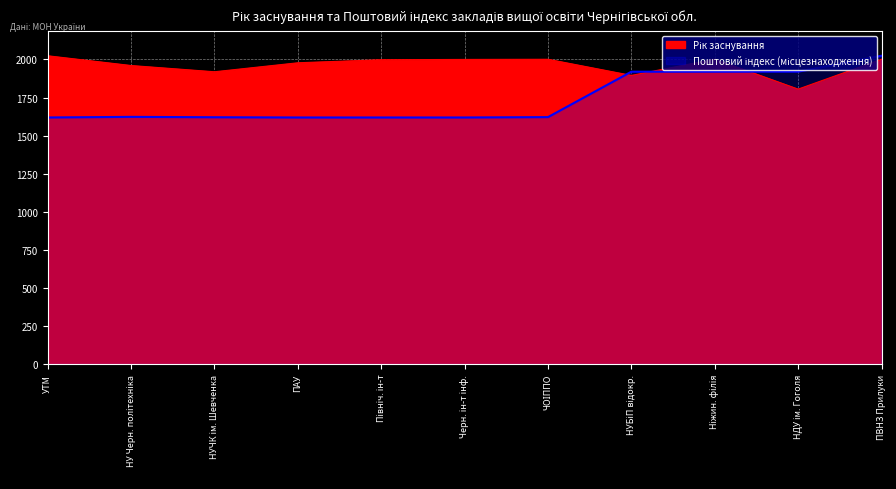

What is the total value across all series at ПАУ?

3596.8